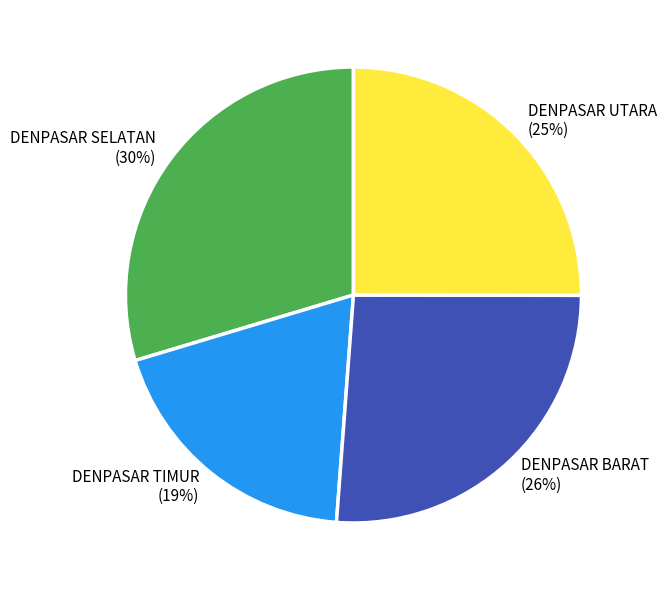

Rank the categories by value from lowest to highest.

DENPASAR TIMUR, DENPASAR UTARA, DENPASAR BARAT, DENPASAR SELATAN